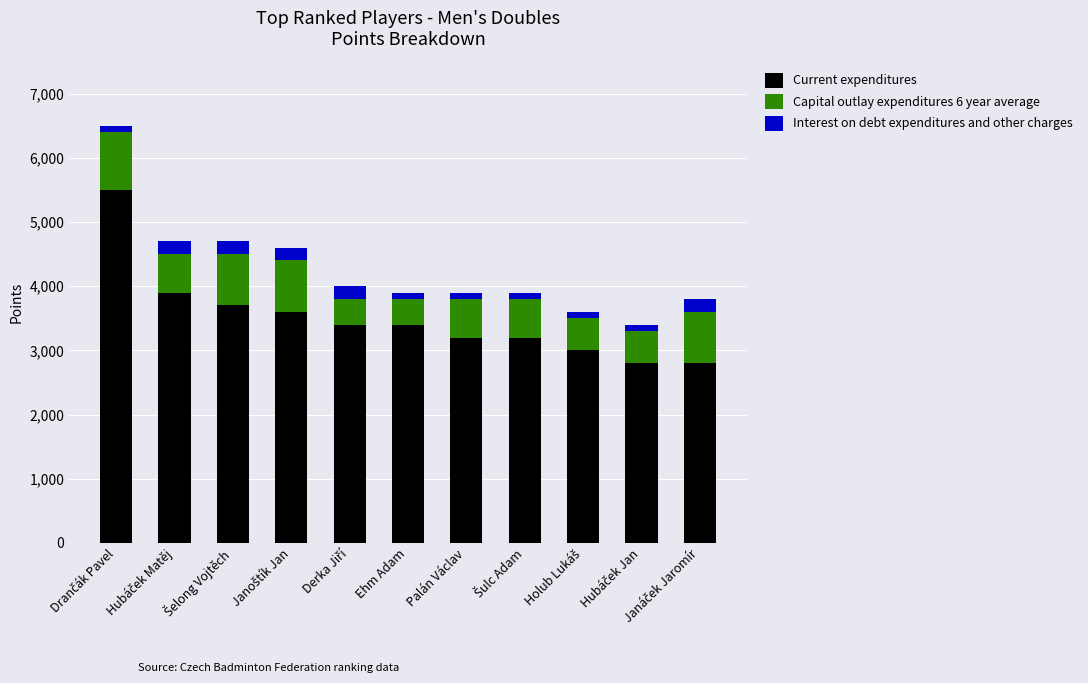

What is the difference between the maximum and minimum values in the Current expenditures series?

2700